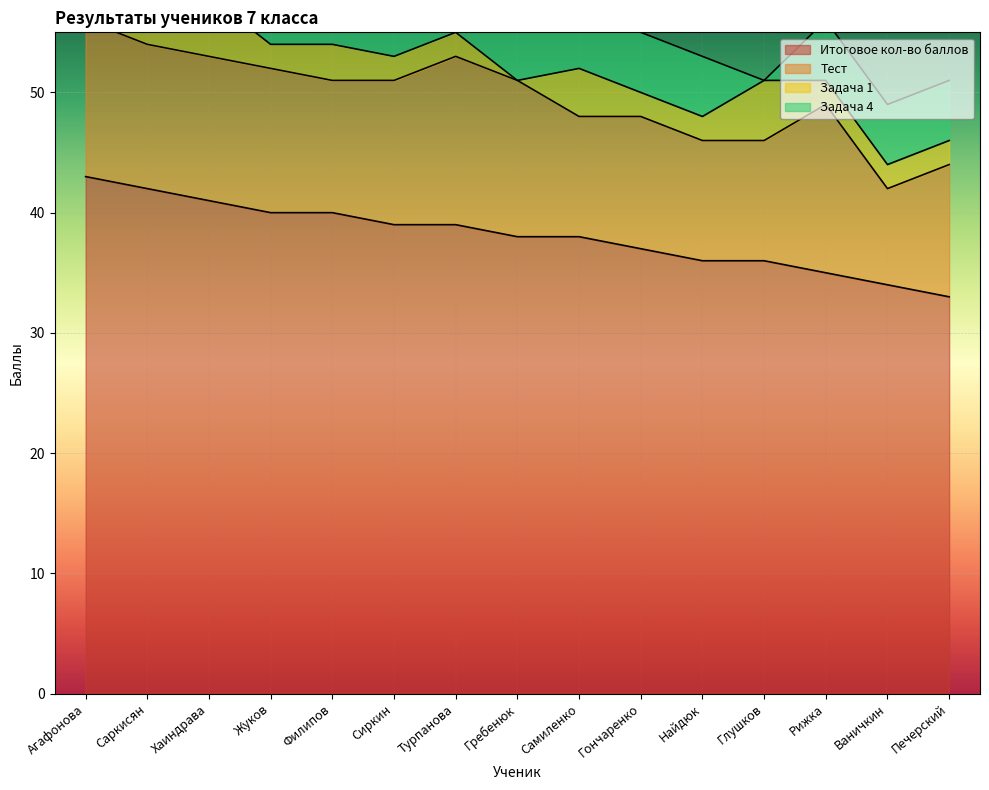

What is the highest value of the Задача 4 series?

5